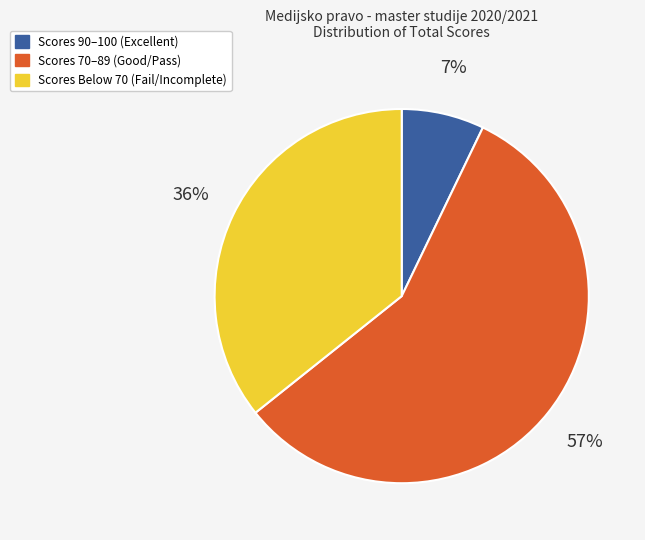

Is there any slice that represents more than half of the pie?

Yes